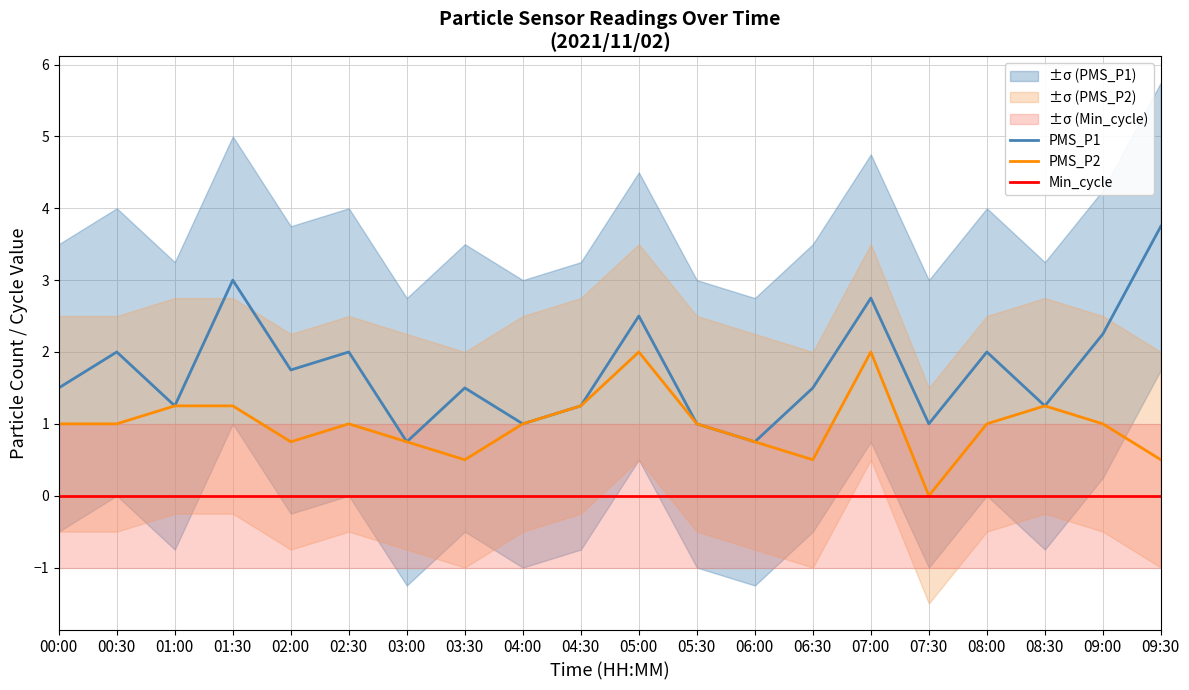

True or false: PMS_P2 and PMS_P1 intersect in this chart.

False